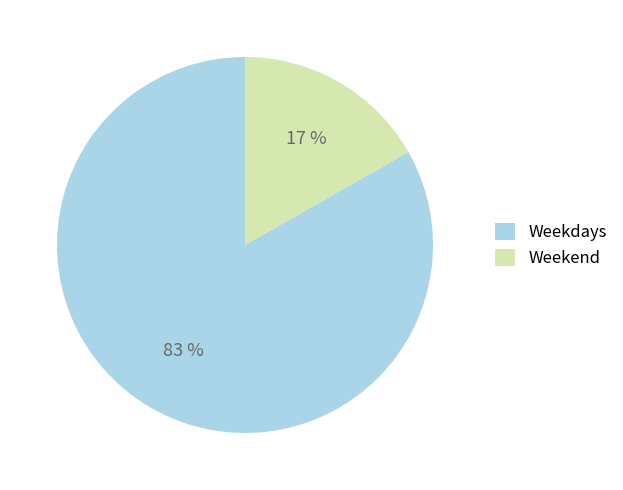

To the nearest percent, what percentage of the pie is Weekdays?

83%